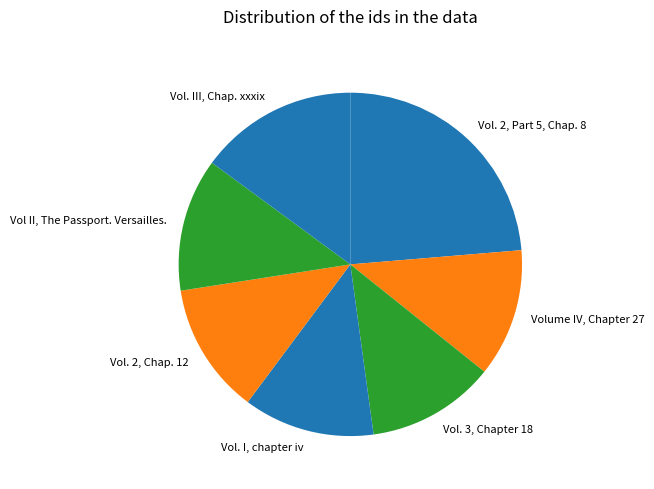

The Vol. 2, Chap. 12 slice represents 22% of the pie. True or false?

False